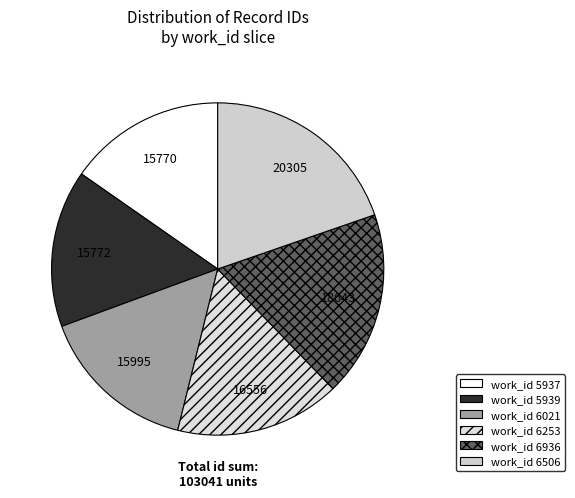

Count the number of slices in the pie.

6